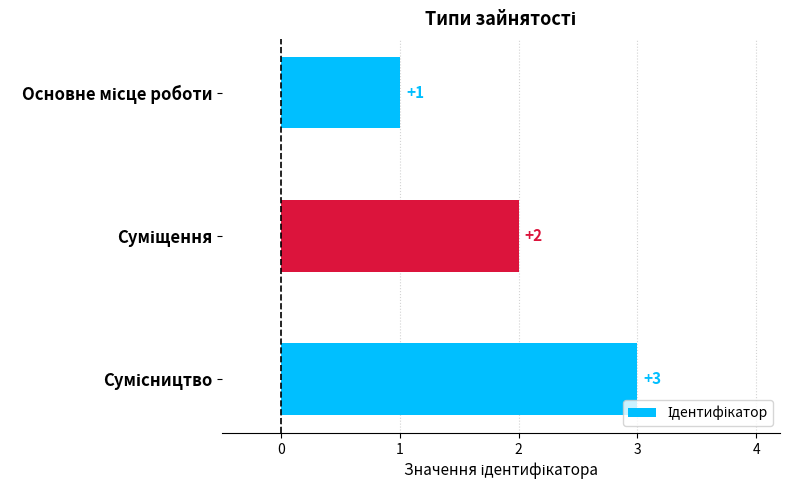

Count the values in the range 1 to 3.

3